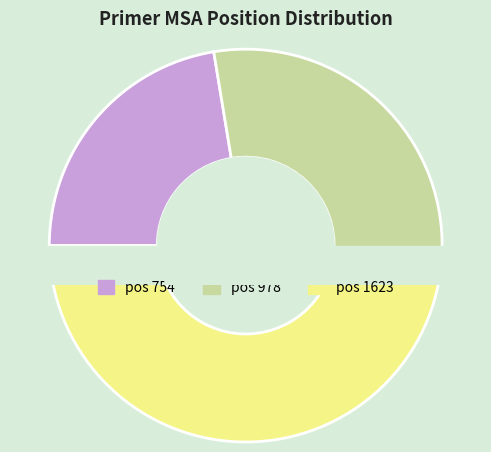

What is the largest slice in the pie chart?

1623